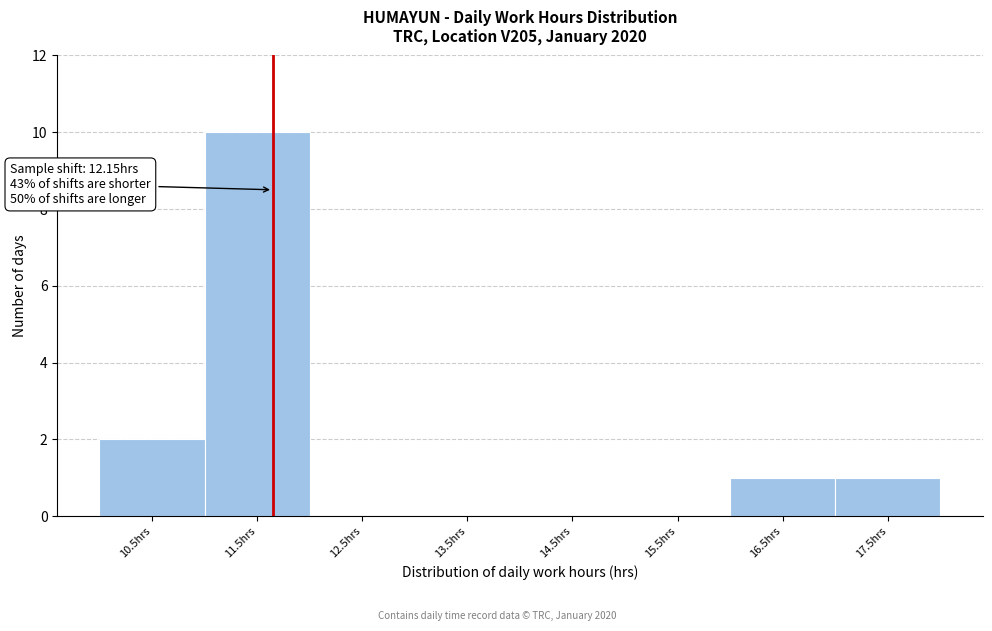

Reading left to right, list all the values displayed in this chart.

10.5hrs=2	11.5hrs=10	12.5hrs=0	13.5hrs=0	14.5hrs=0	15.5hrs=0	16.5hrs=1	17.5hrs=1